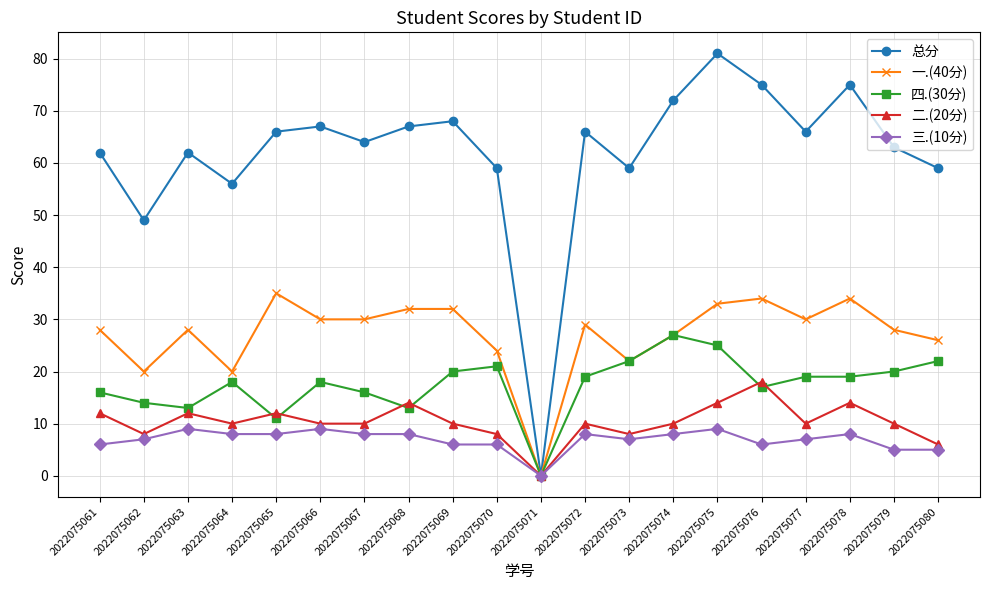

Rank the series at 2022075063 from lowest to highest value.

三.(10分), 二.(20分), 四.(30分), 一.(40分), 总分